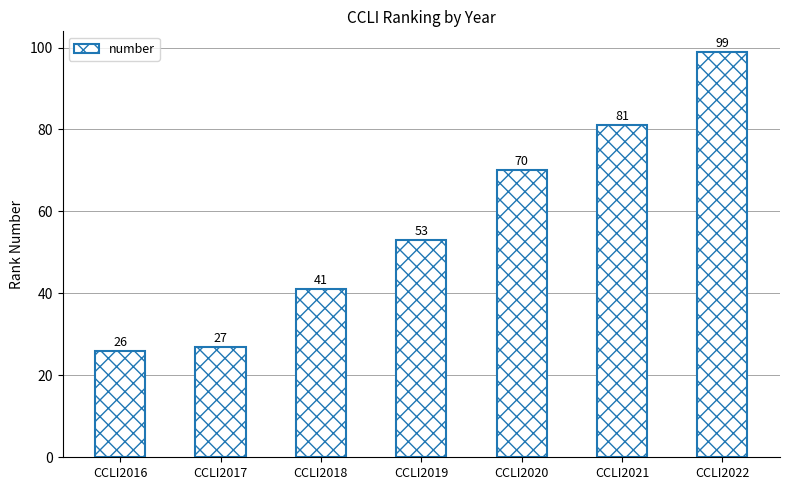

How many values are below 53?

3